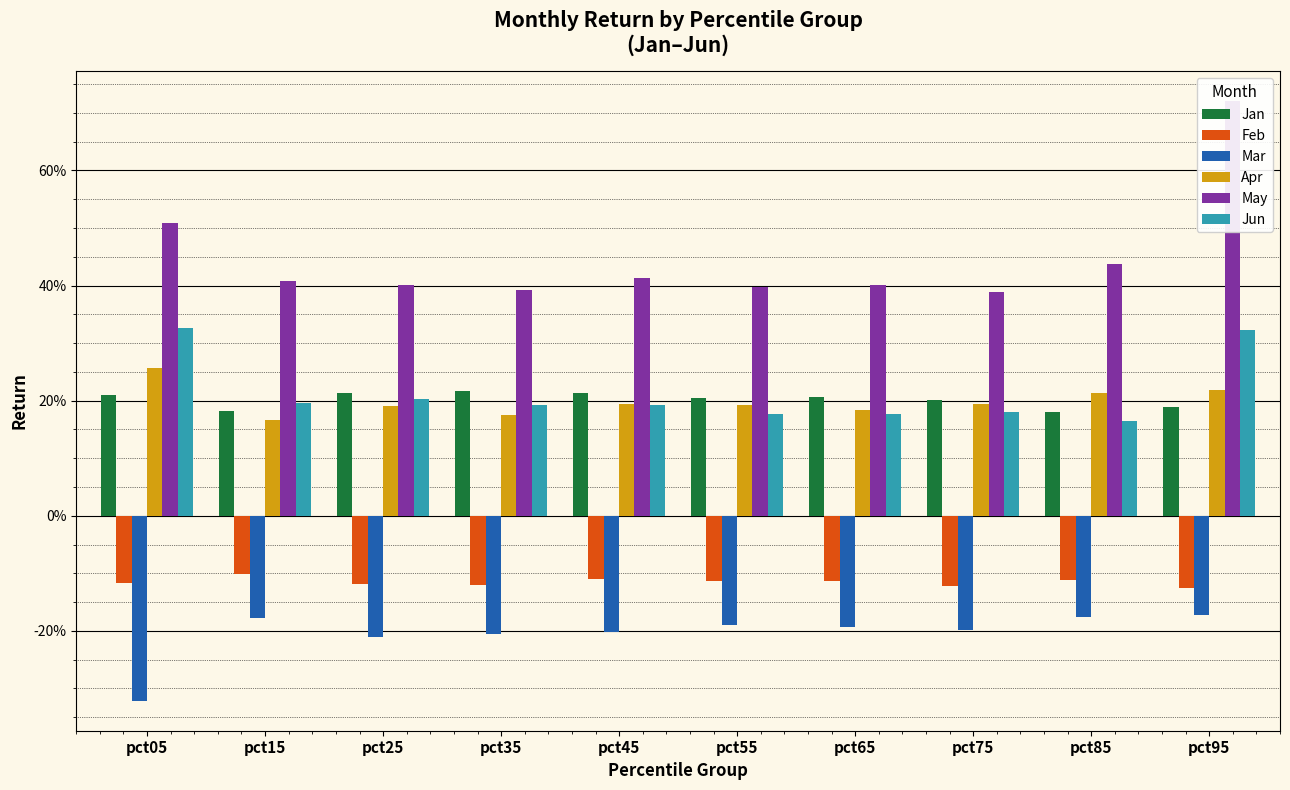

Which series has the widest spread of values?

May